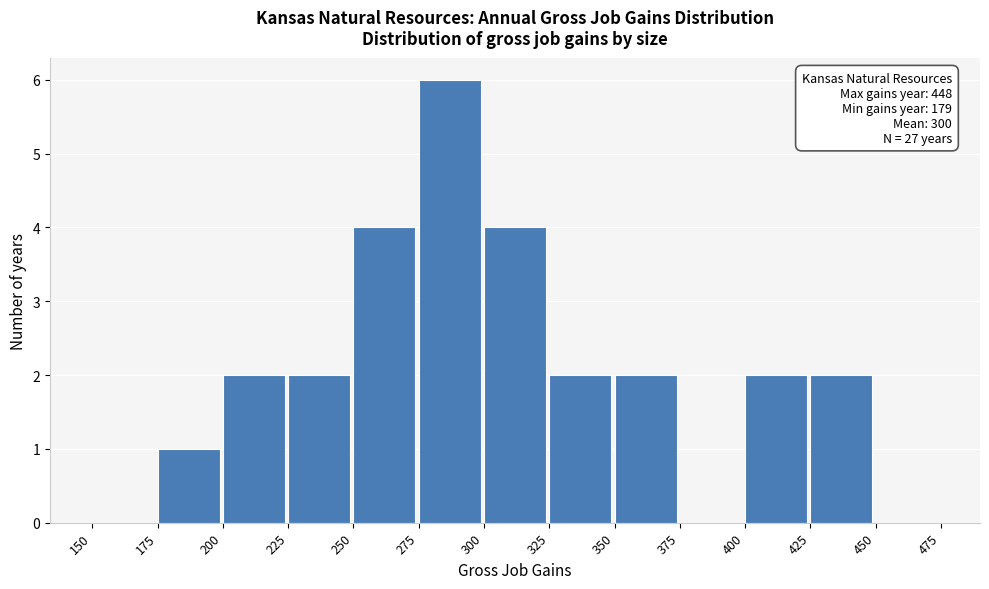

Over which range of the x-axis is the bar tallest?

275 to 300